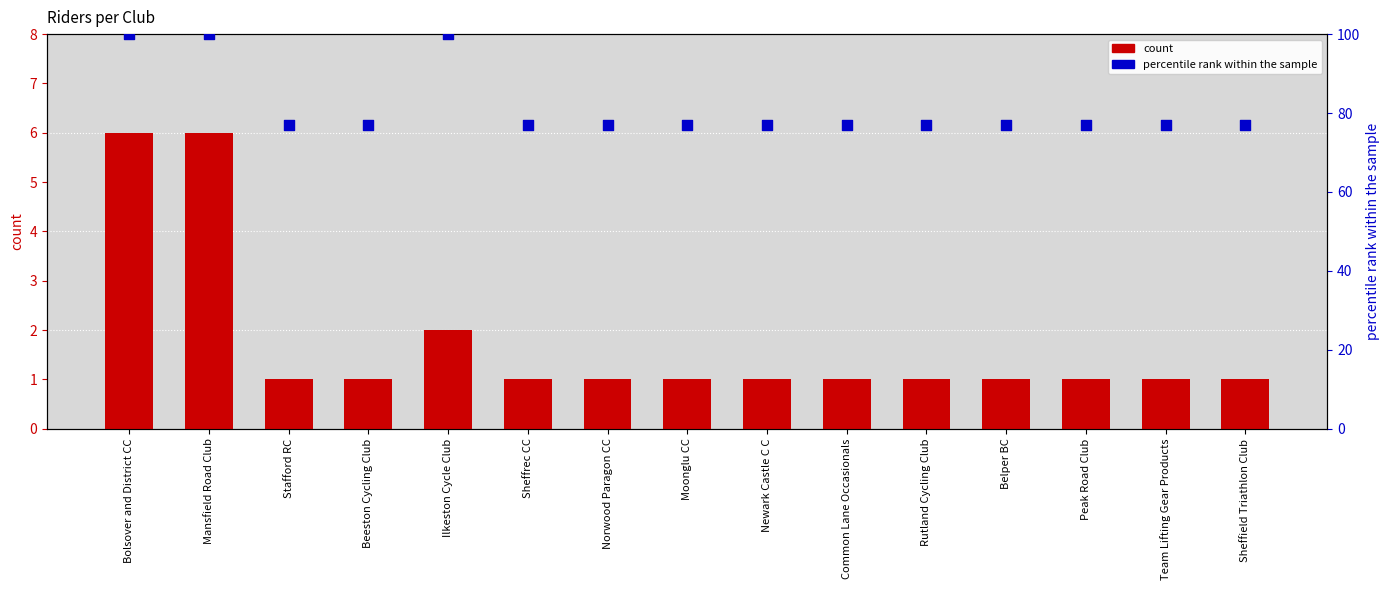

At which category is the sum across all series the highest?

Bolsover and District CC